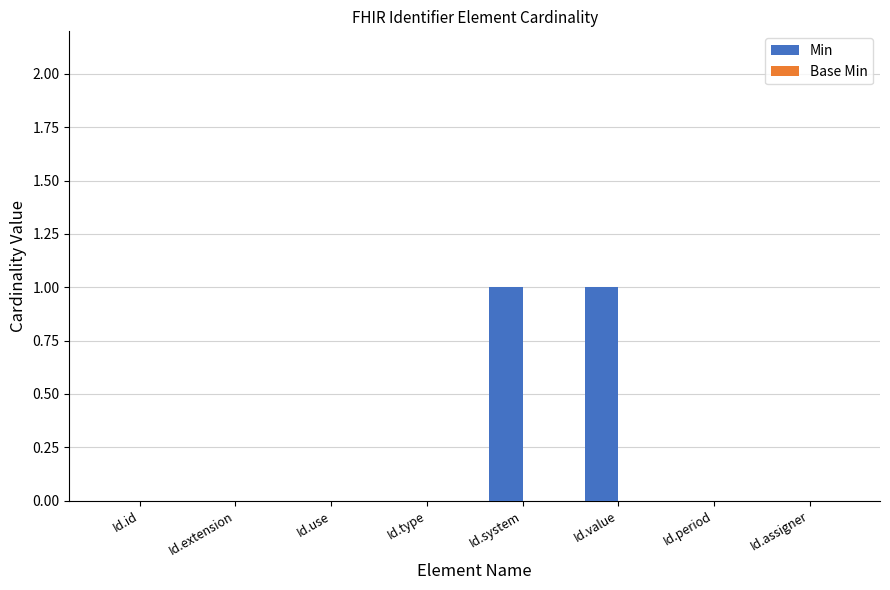

Reading left to right, list all the values displayed in this chart.

Id.id=0	Id.extension=0	Id.use=0	Id.type=0	Id.system=1	Id.value=1	Id.period=0	Id.assigner=0